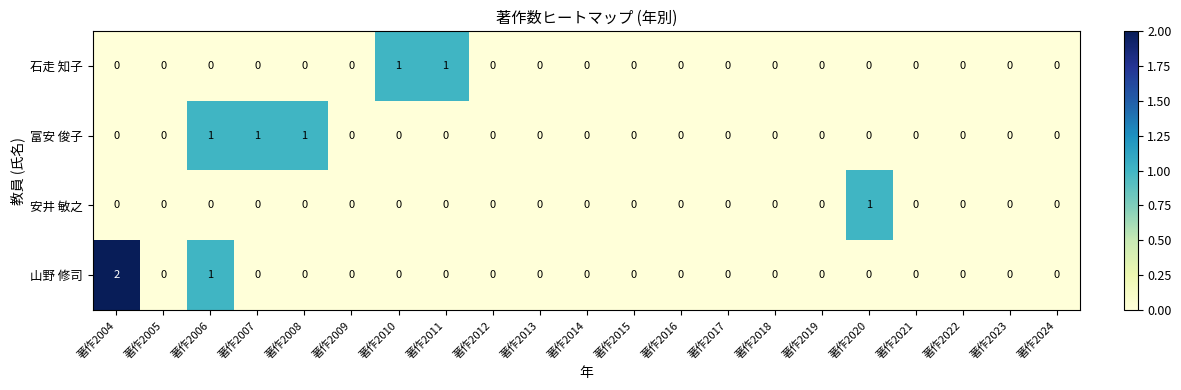

Count the 山野 修司 values in the range 0 to 1.

20